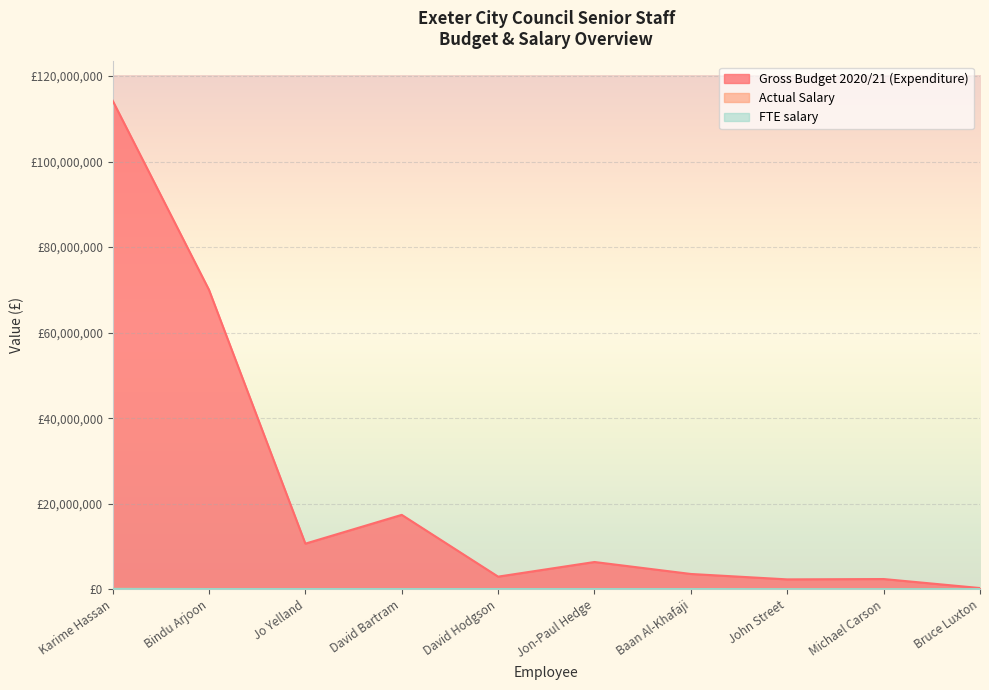

At how many categories does at least one series exceed 42605753?

2